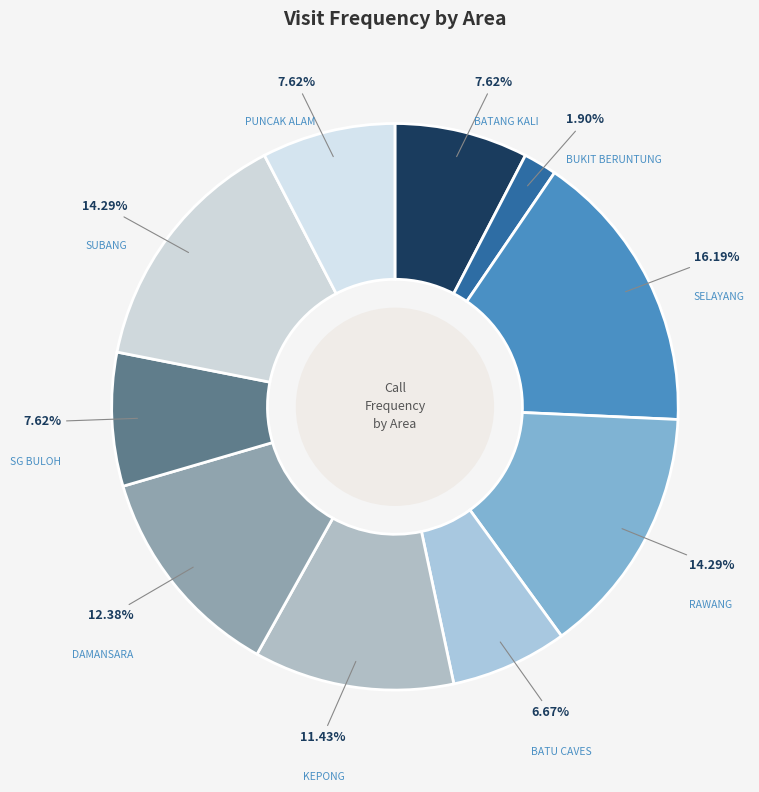

Is there a majority slice in this chart?

No